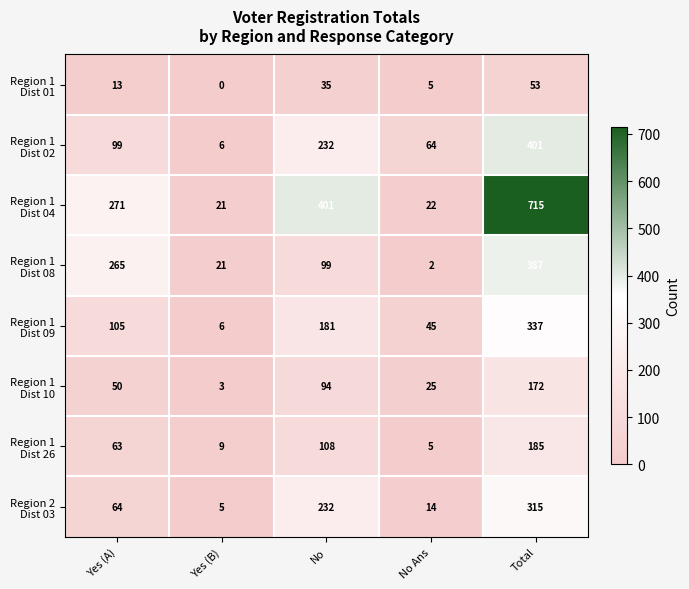

What is the difference between the highest and lowest values at Yes (A)?

258